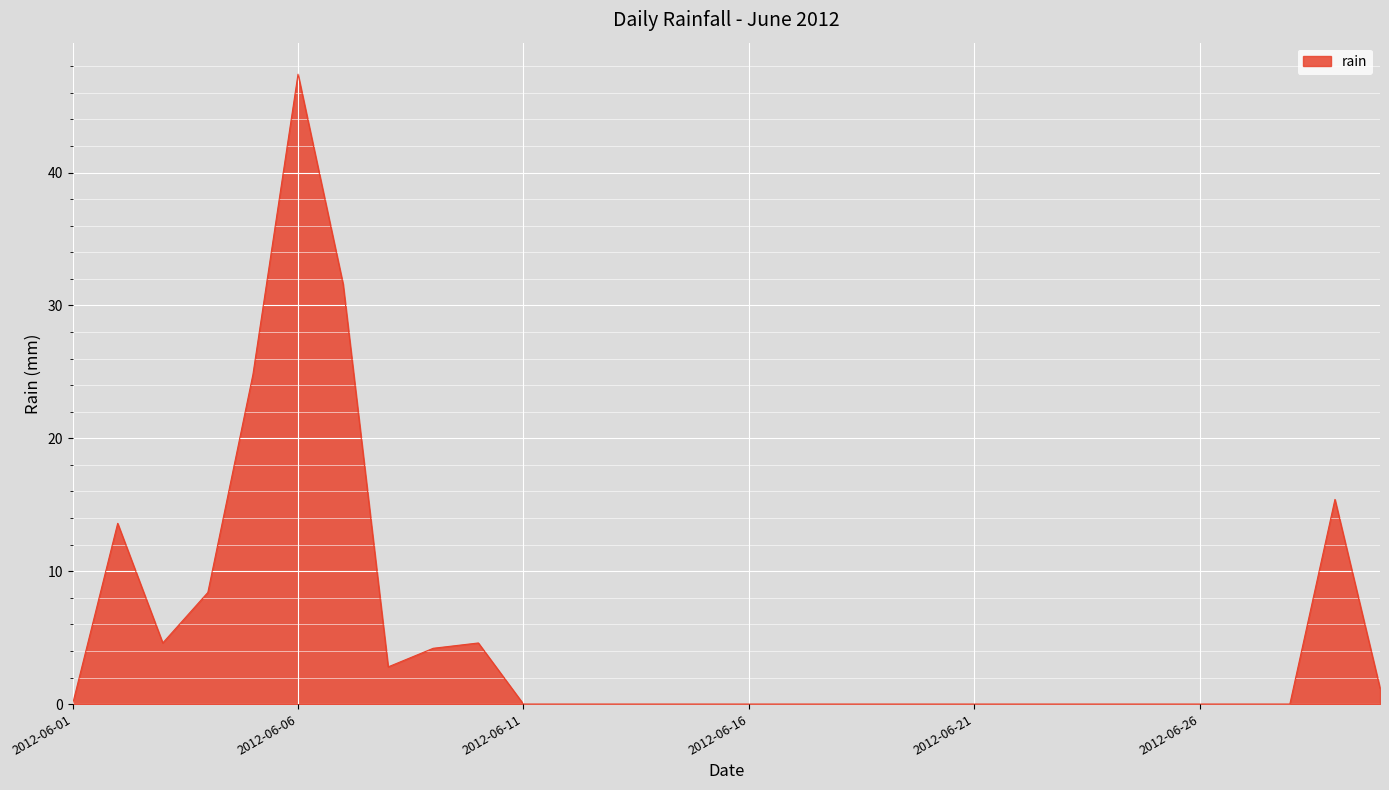

What is the maximum value shown in the chart?

47.4